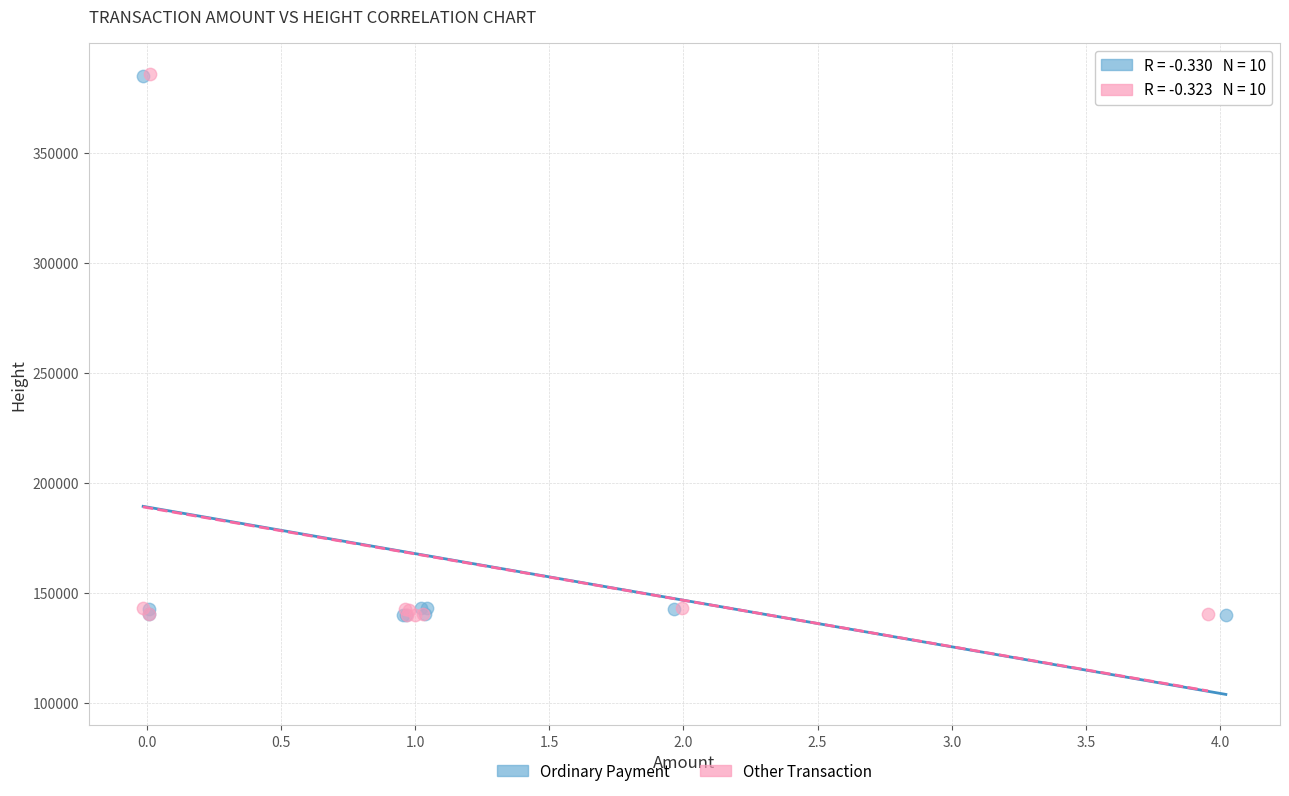

Which series has the largest Y range (max minus min)?

Other Transaction